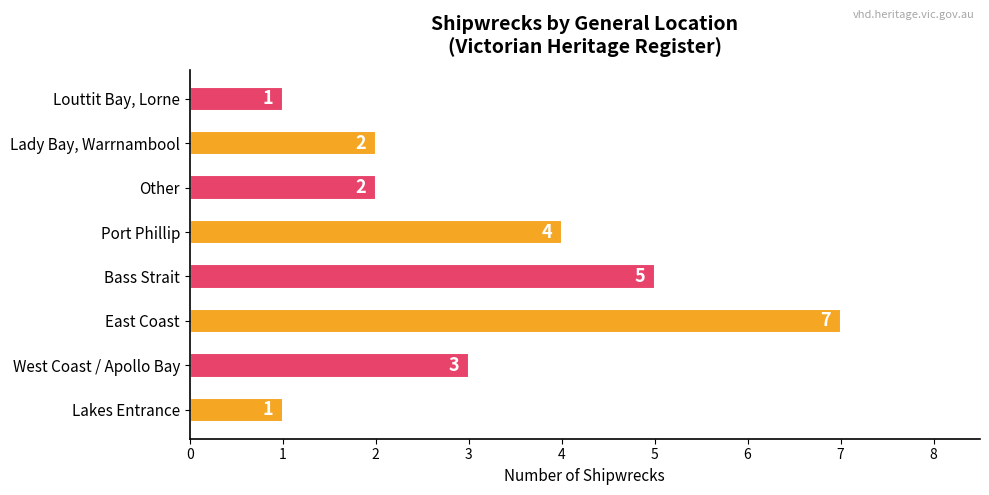

How many data points does each series have?

8